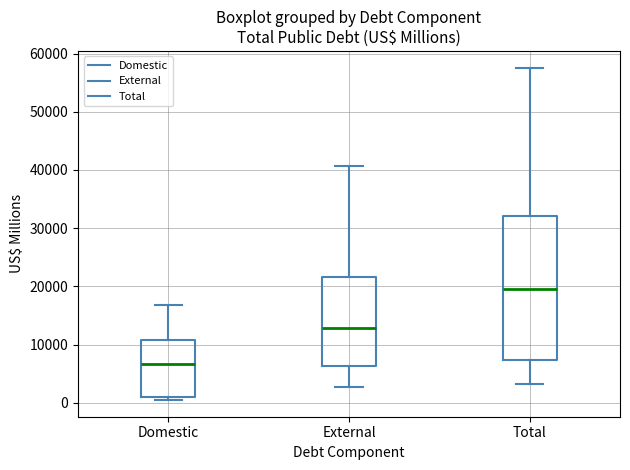

Which box has the highest median line?

Total